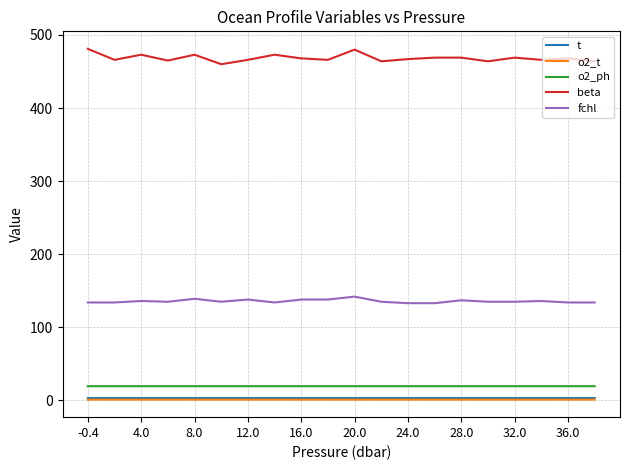

True or false: t and beta intersect in this chart.

False